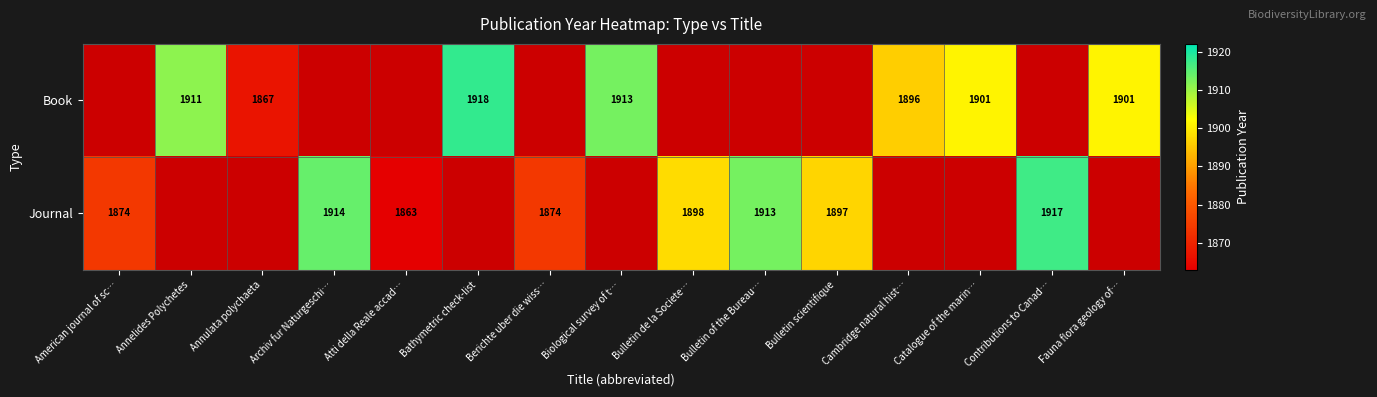

Is it true that Journal equals 840 at Atti della Reale accad…?

False